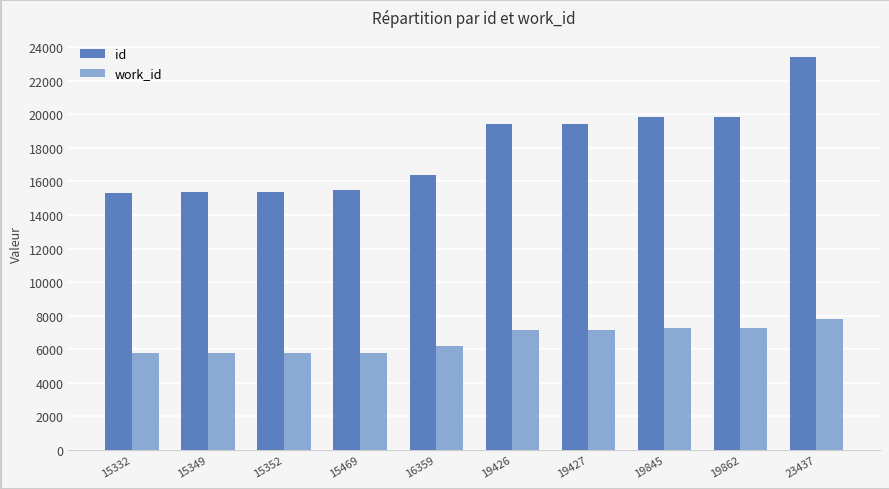

The value of work_id at 16359 is 6182. True or false?

True